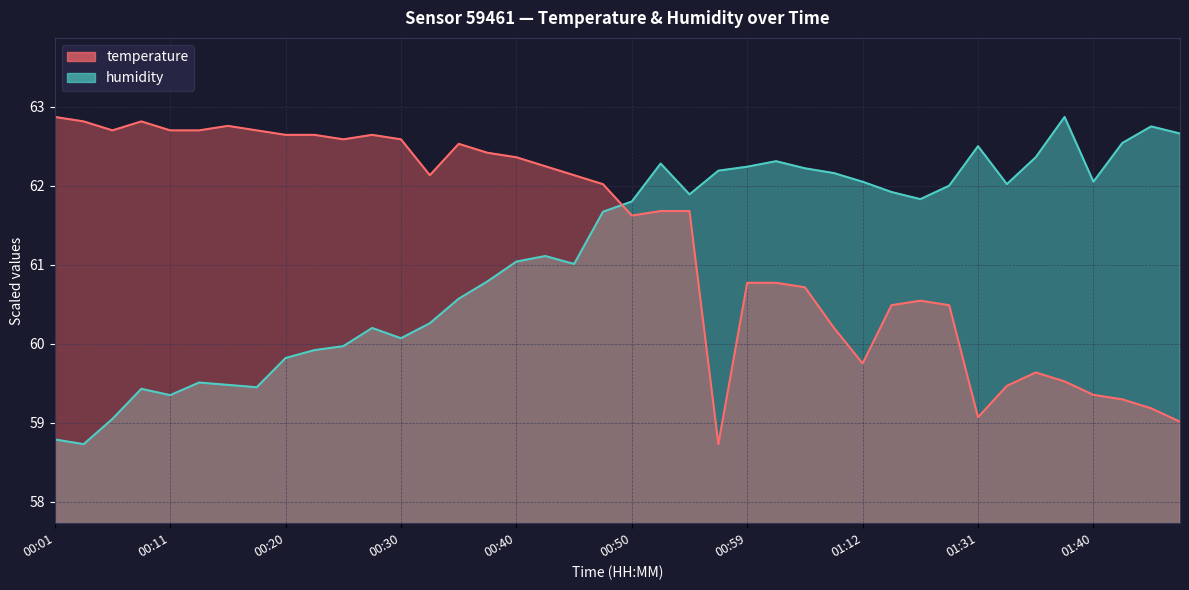

What is the difference between the highest and lowest values at 00:28?

2.4